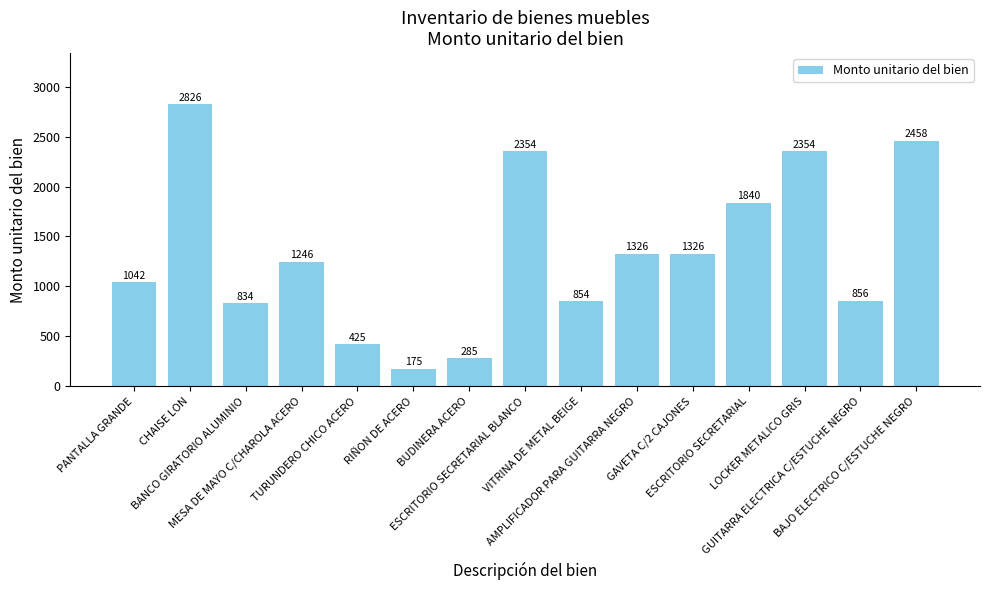

What is the label of the 9th bar from the right?

BUDINERA ACERO